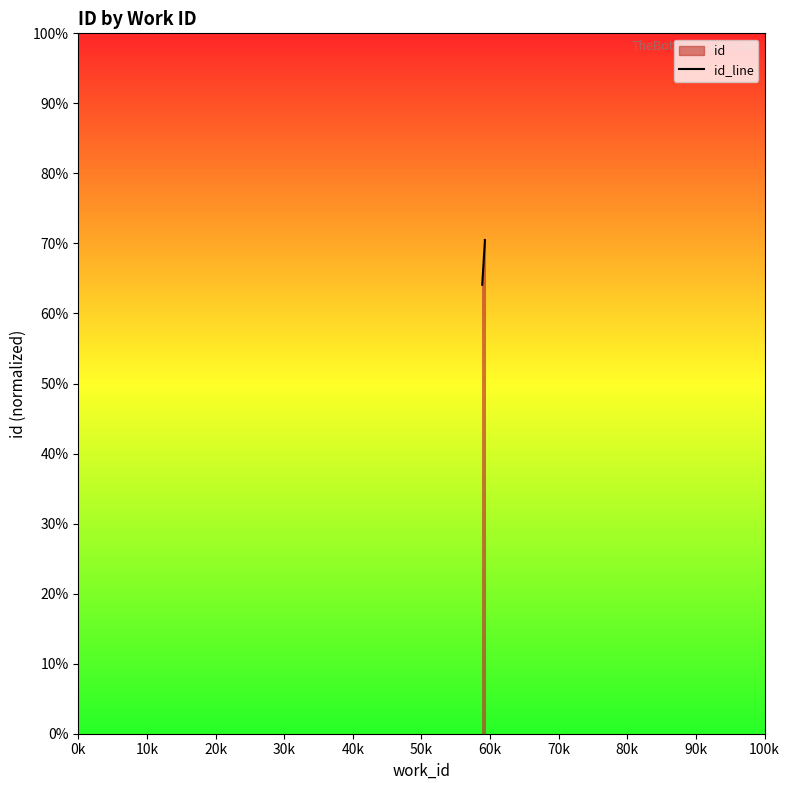

What is the value of the 4th point from the left?

0.7